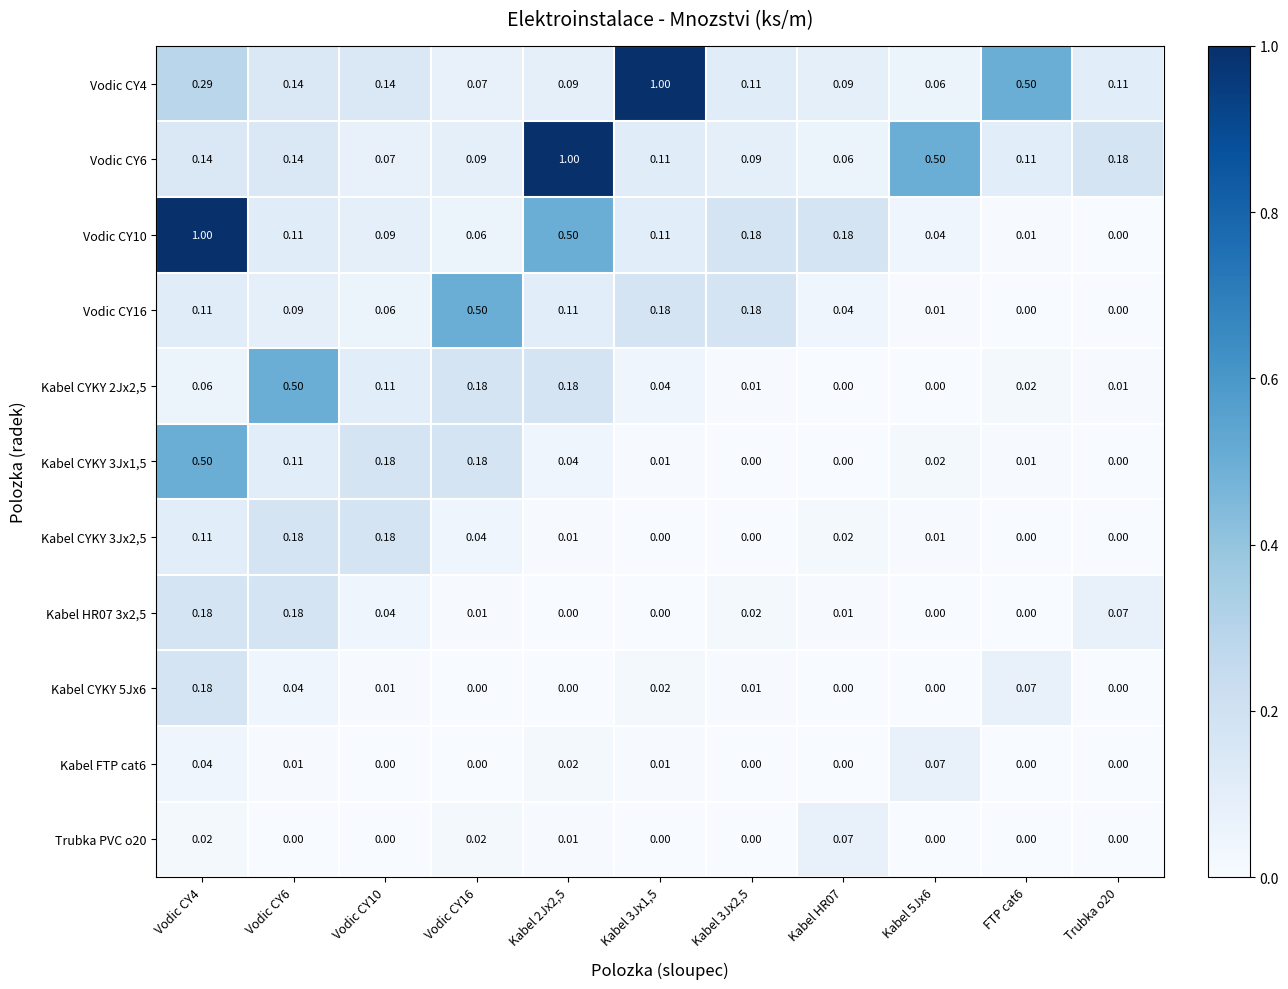

Is the value of Vodic CY6 at Vodic CY6 greater than the value of Kabel HR07 3x2,5 at Kabel 2Jx2,5?

Yes